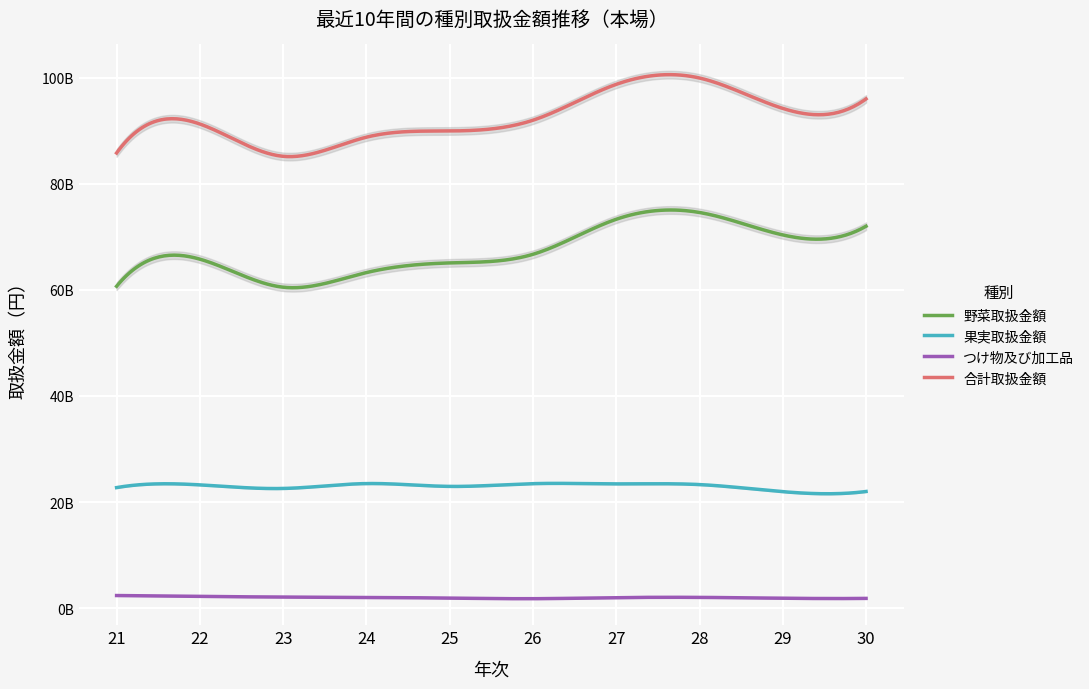

Is the value of 合計取扱金額 at 21 greater than the value of 野菜取扱金額 at 29?

Yes